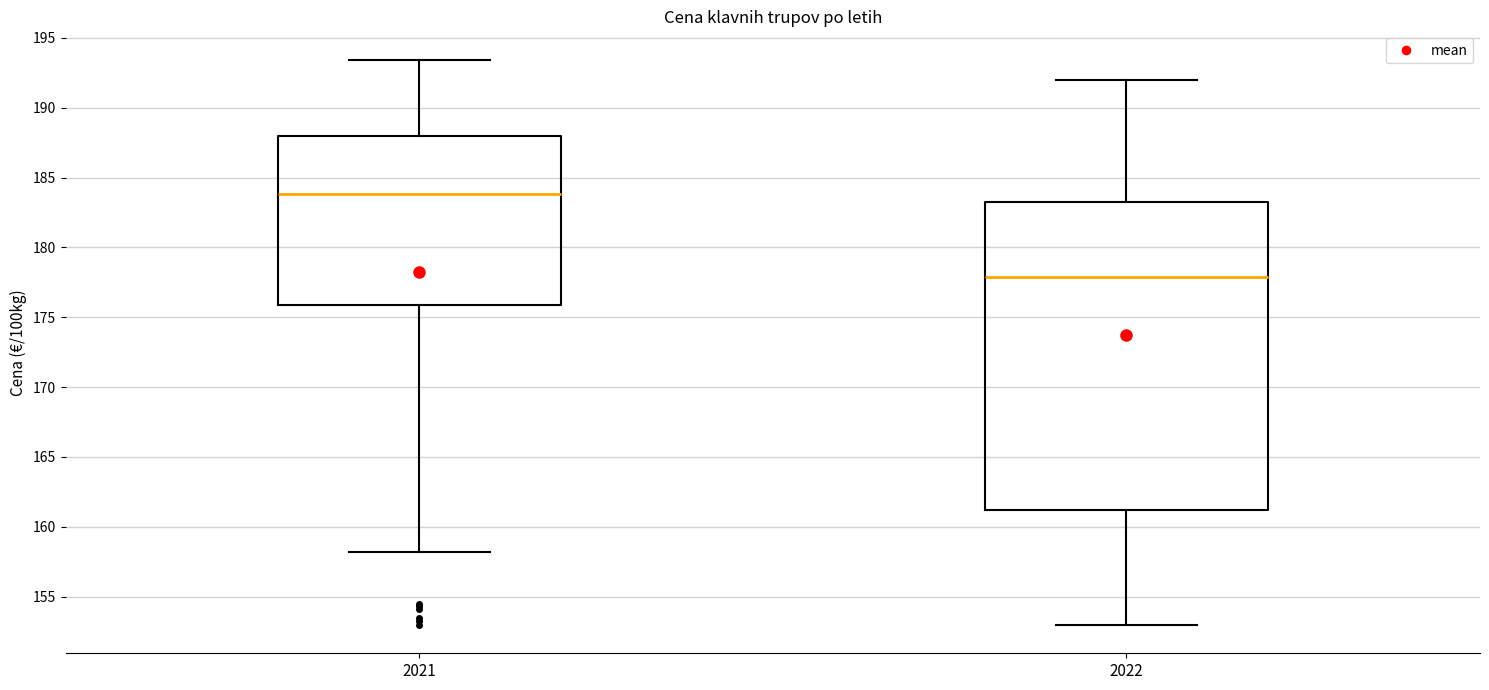

Where does the median line of the box at x = 2021 sit on the y-axis? The values are not printed on the chart, so give them approximately, as read against the axis.

184.0